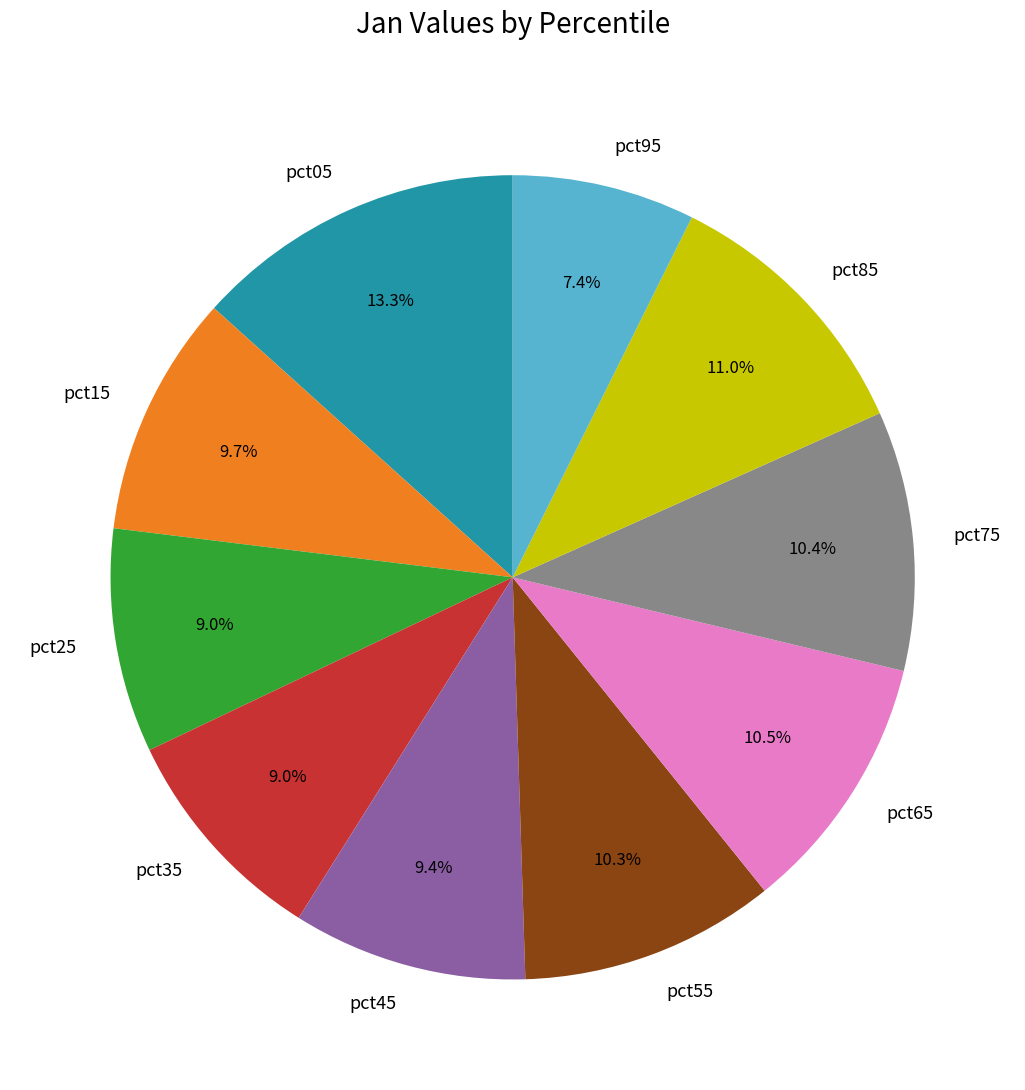

To the nearest percent, what is the difference between the pct75 and pct15 slice percentages?

1%